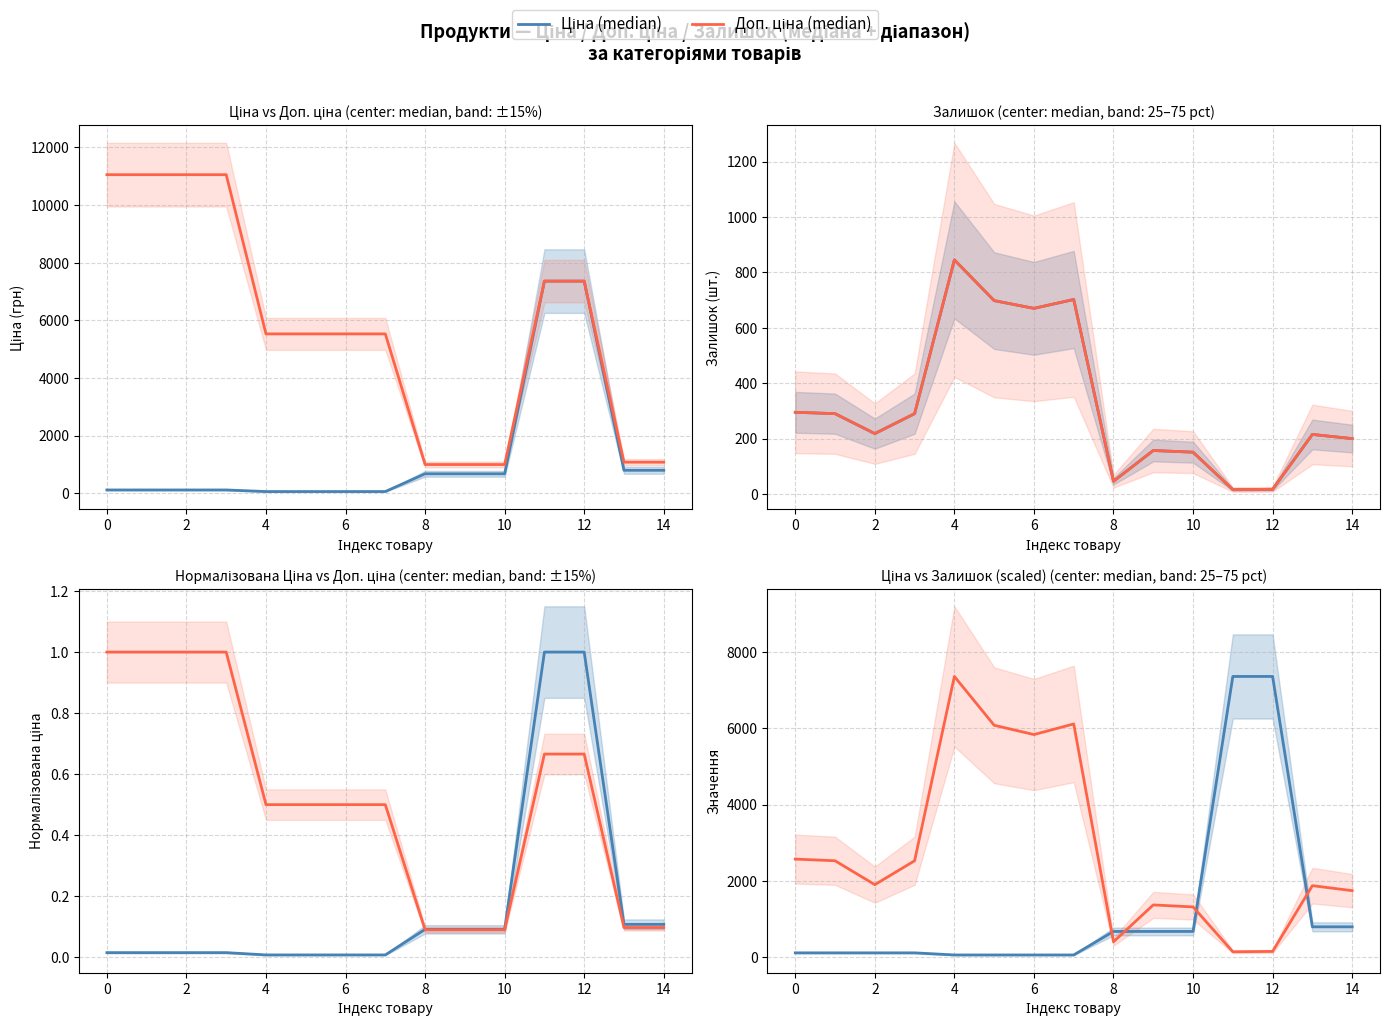

What is the difference between the maximum and second lowest values in the Залишок series?

828.0